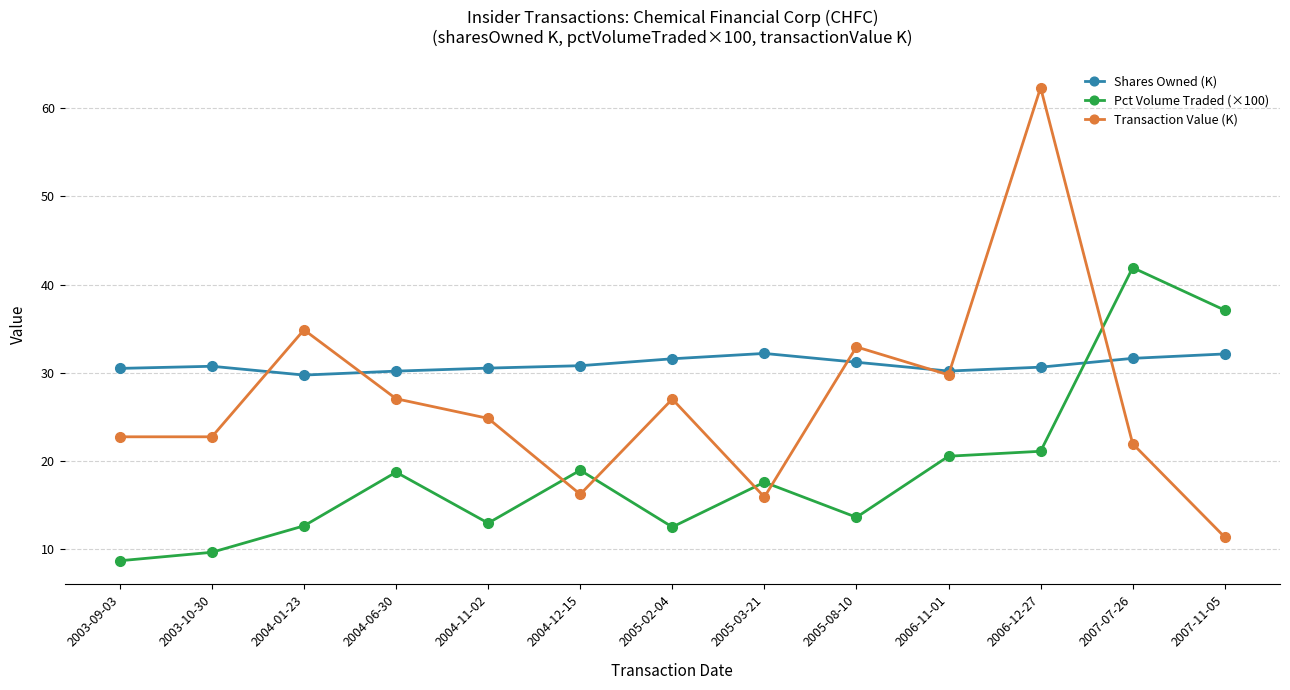

True or false: Pct Volume Traded (×100) has a value of 18.0 at 2005-02-04.

False